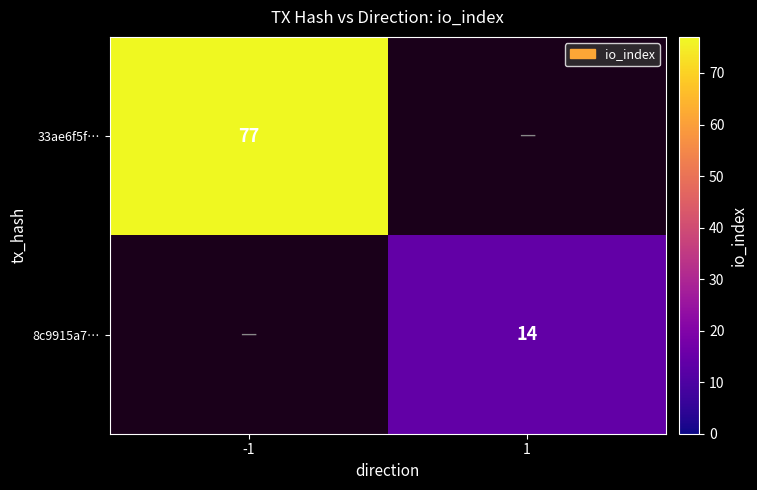

The value of 8c9915a7… at 1 is 14. True or false?

True